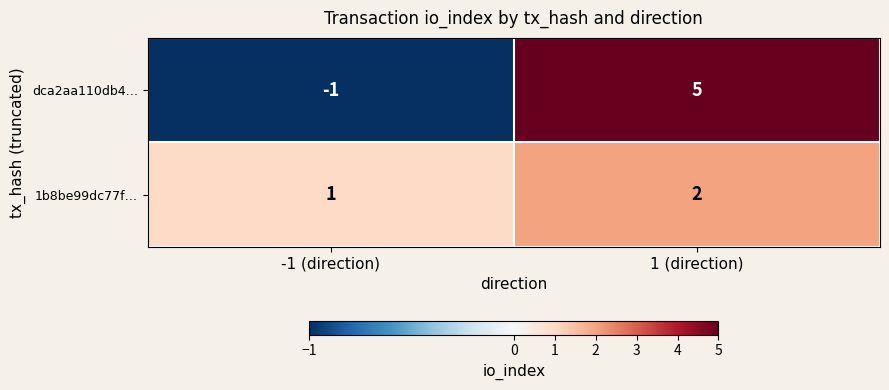

What is the sum of the dca2aa110db4… values at -1 (direction) and 1 (direction)?

4